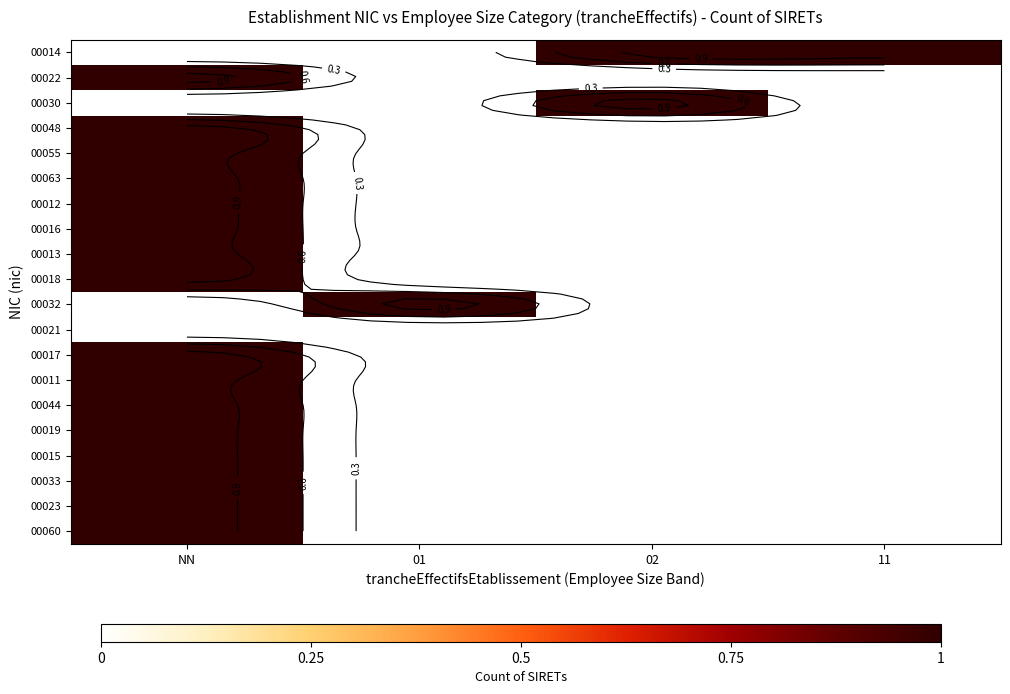

Is it true that 00023 equals -1 at 02?

False